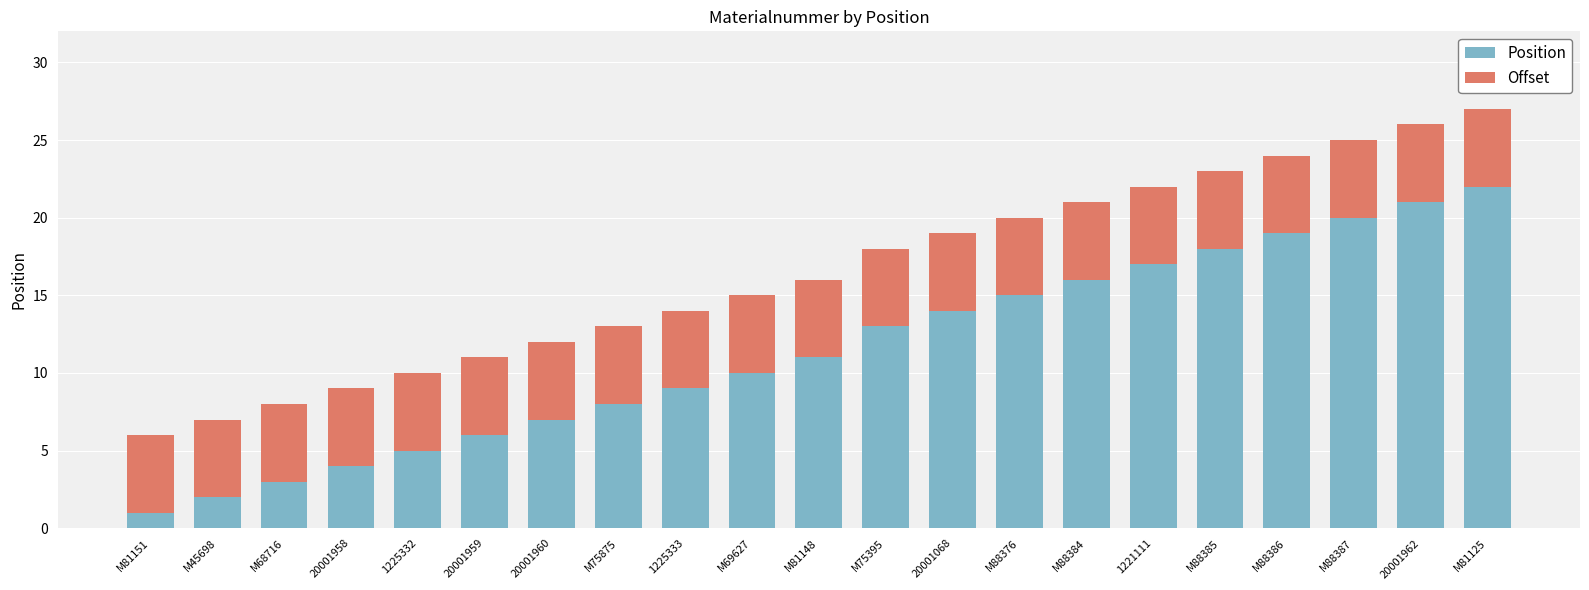

What is the lowest value of the Position series?

1